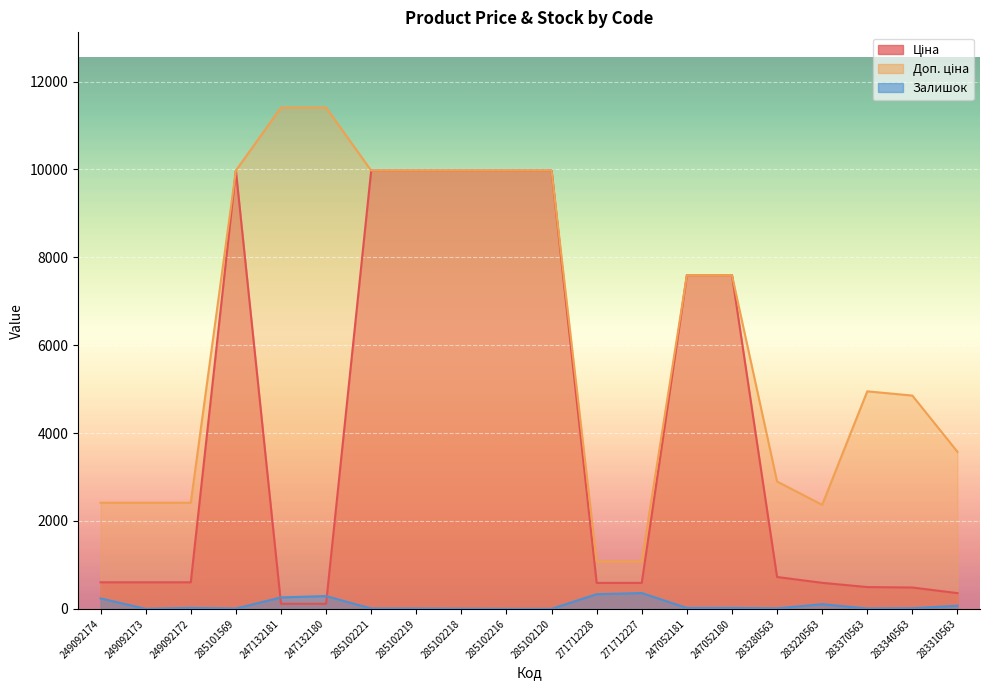

True or false: Ціна has a value of 9975.0 at 285102216.

True